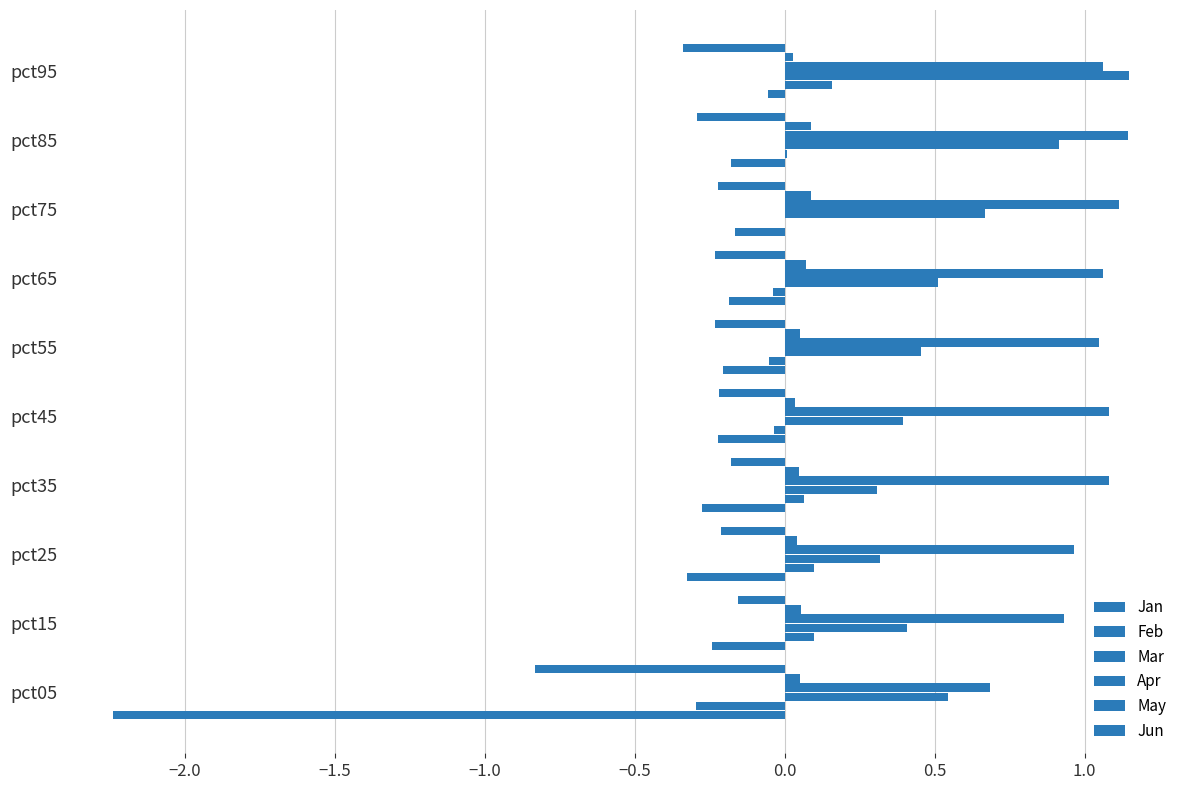

What is the maximum value shown in the chart?

1.1